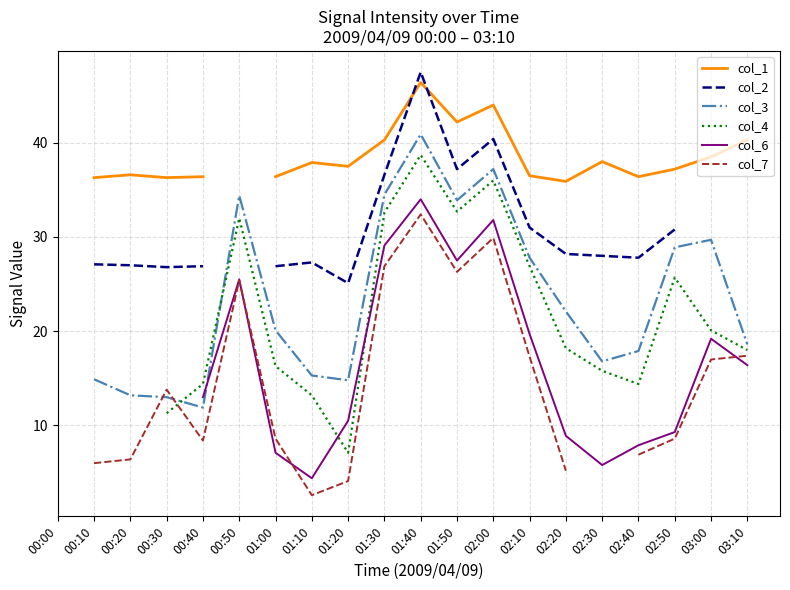

What is the maximum value shown in the chart?

47.5